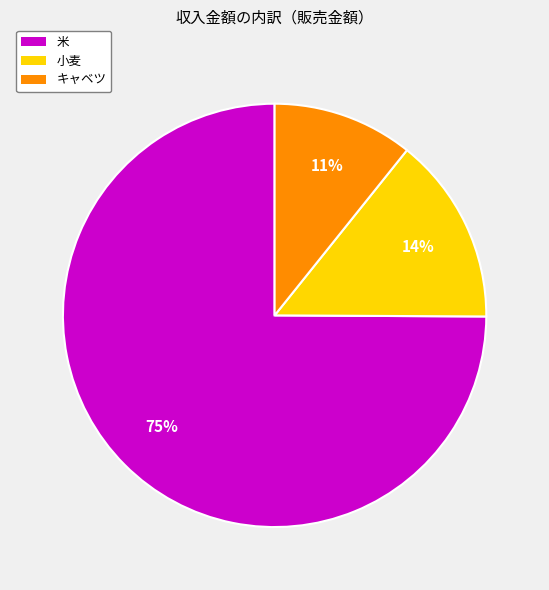

Is it true that 米 is 75% of the pie?

True